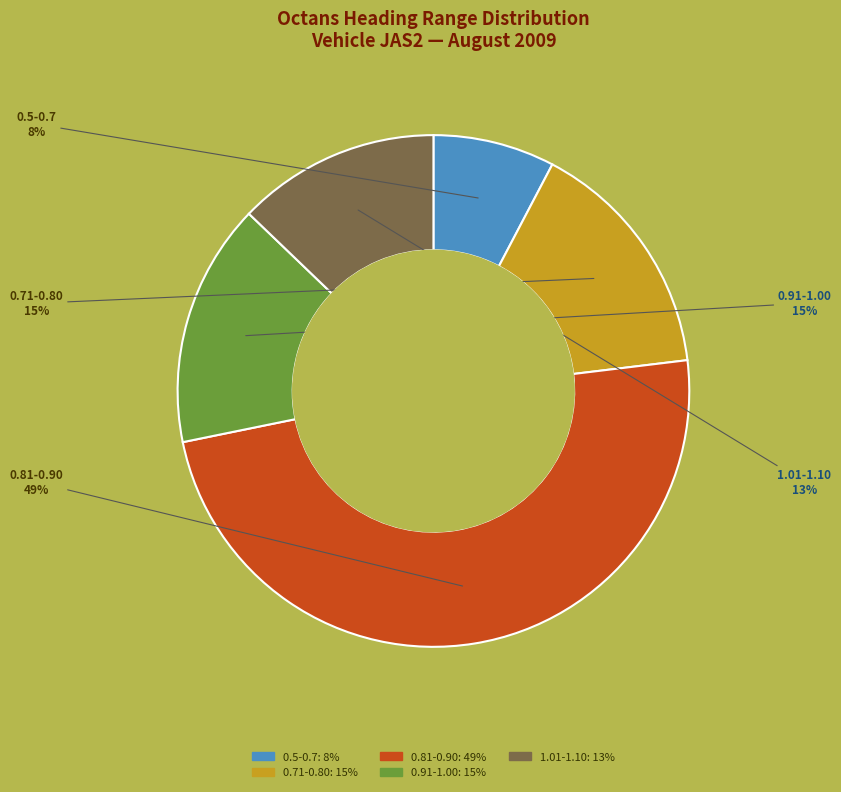

To the nearest percent, what is the difference between the largest and smallest slice percentages?

41%